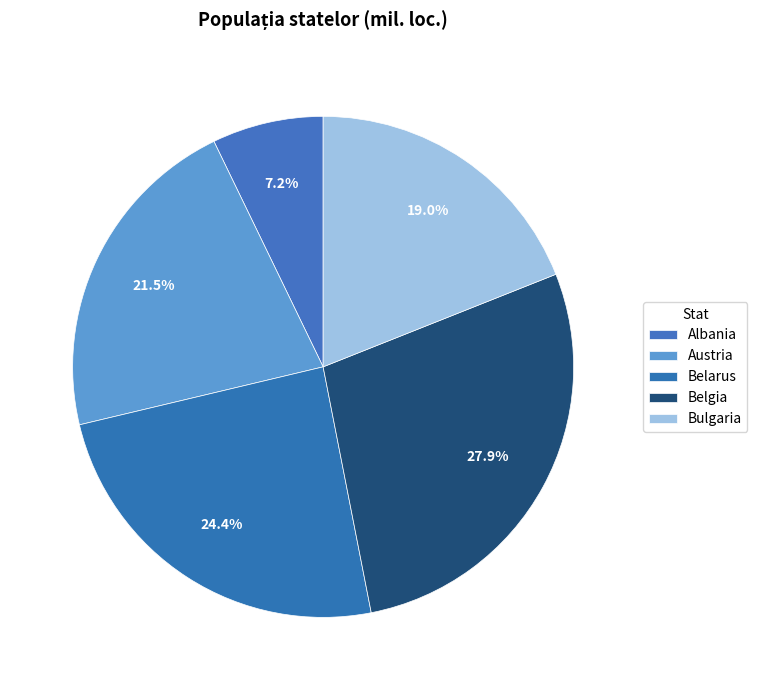

What percentage do Albania and Belarus together represent?

31.5%